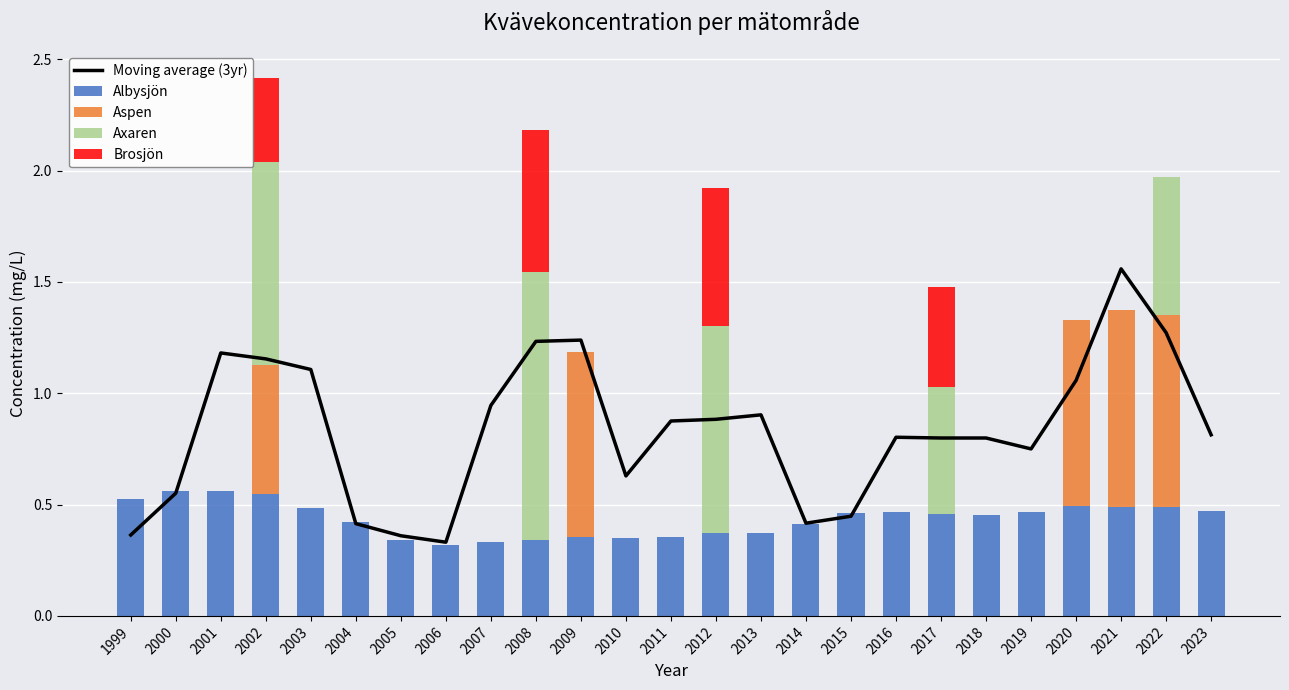

Is it true that Albysjön equals 0.5 at 2010?

False